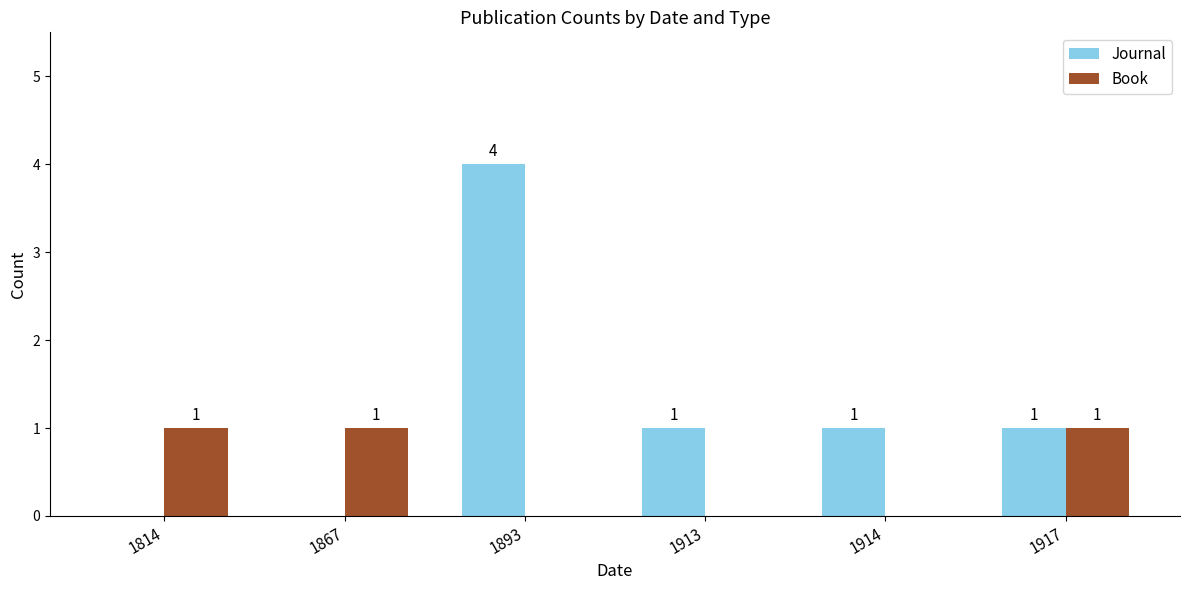

Reading left to right, list all the values displayed in this chart.

Journal: 0	0	4	1	1	1
Book: 1	1	0	0	0	1